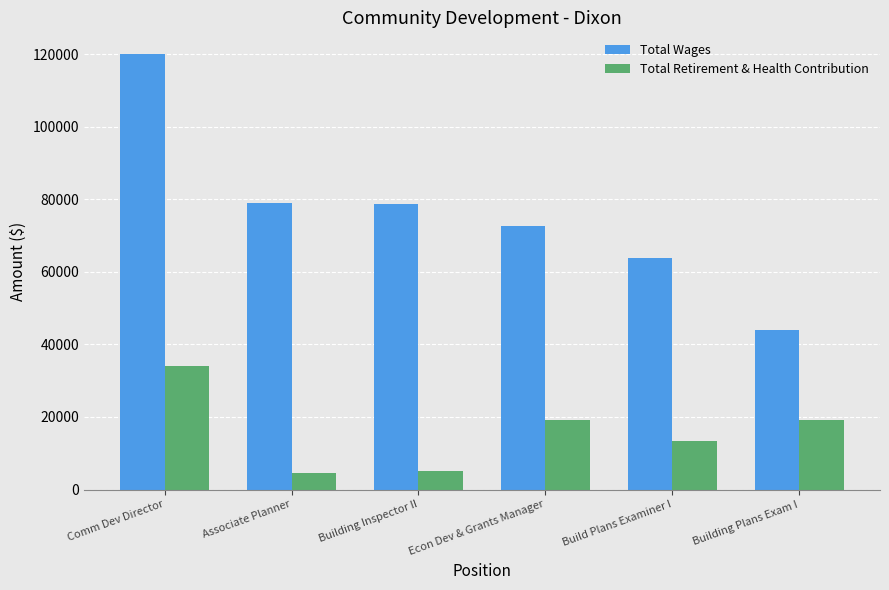

Which series has the widest spread of values?

Total Wages